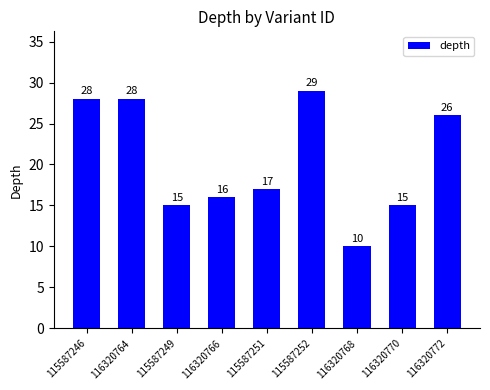

True or false: the data shows 7 at 116320770.

False